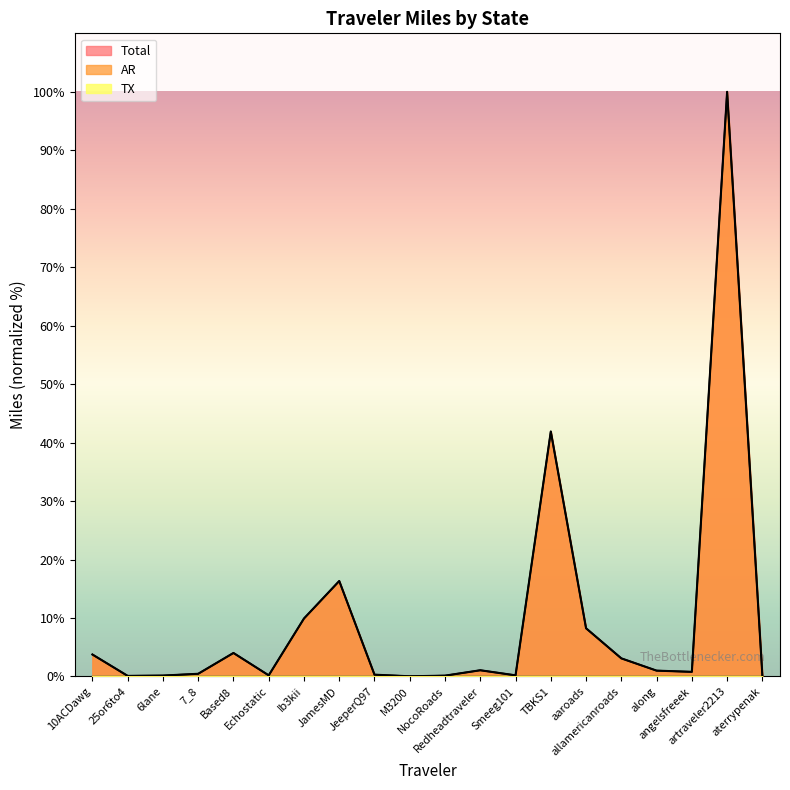

Read the Total value at Ib3kii.

9.9